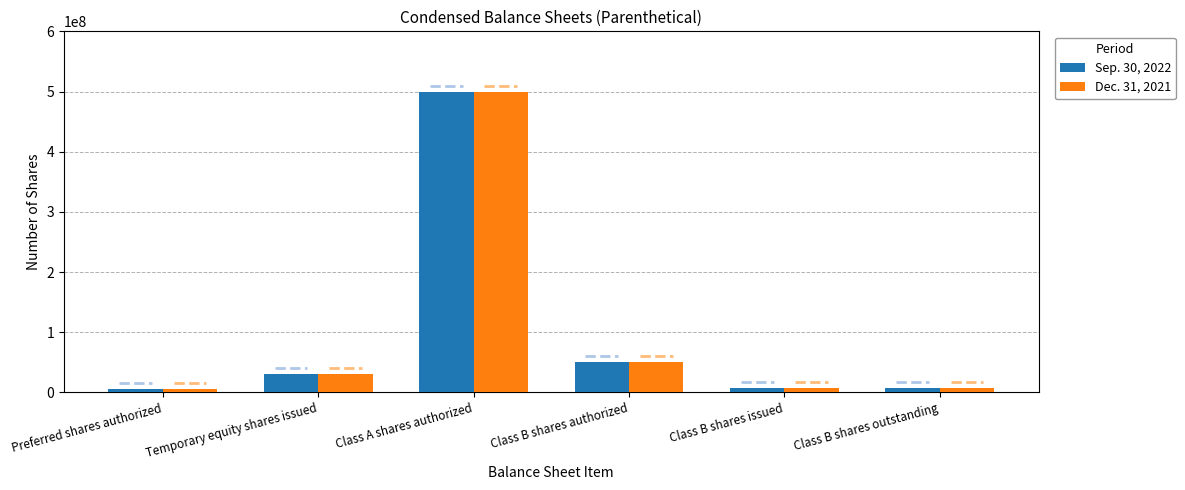

At which label does Sep. 30, 2022 reach its peak?

Class A shares authorized